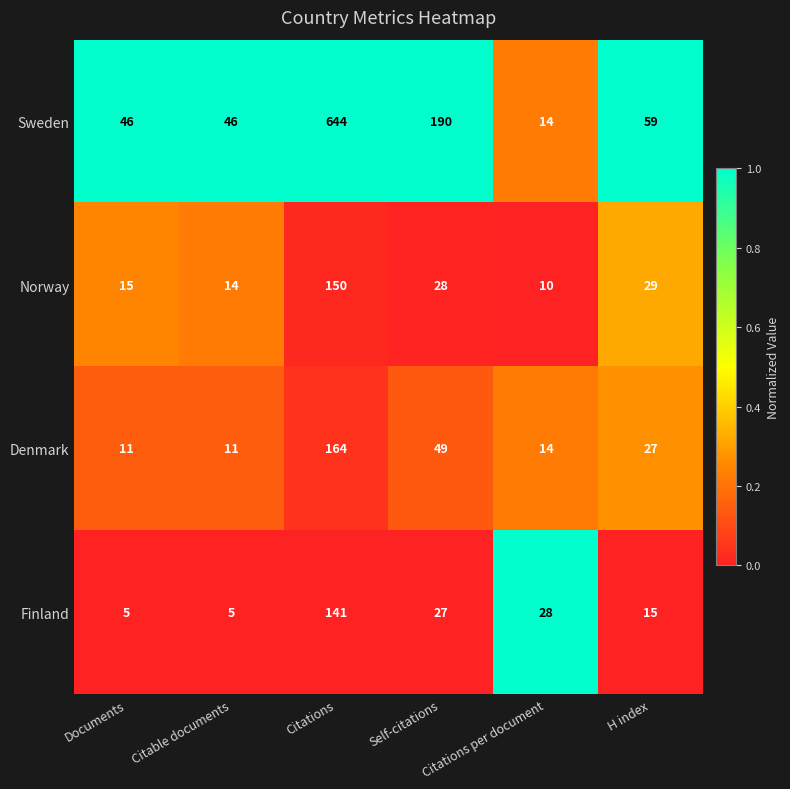

Rank the series by their maximum value, from lowest to highest.

Finland, Norway, Denmark, Sweden